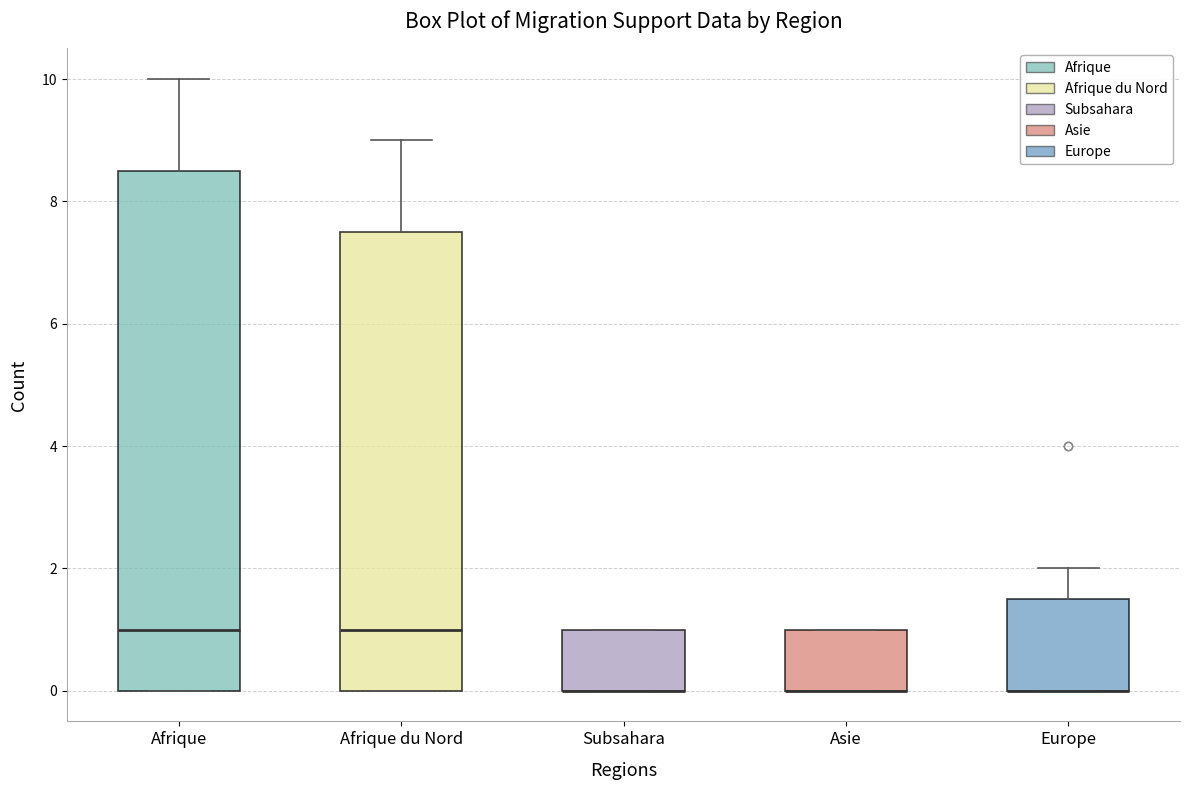

Reading left to right, transcribe this box plot: for each box, give where its median line is, the range the box spans, and where its two whiskers end, as read against the y-axis. The values are not printed on the chart, so give them approximately, as read against the axis.

Afrique: median 1.0, box 0.0 to 8.6, whiskers 0.0 to 10.0
Afrique du Nord: median 1.0, box 0.0 to 7.6, whiskers 0.0 to 9.0
Subsahara: median 0.0 (drawn on the box's lower edge), box 0.0 to 1.0, whiskers 0.0 to 1.0
Asie: median 0.0 (drawn on the box's lower edge), box 0.0 to 1.0, whiskers 0.0 to 1.0
Europe: median 0.0 (drawn on the box's lower edge), box 0.0 to 1.6, whiskers 0.0 to 2.0